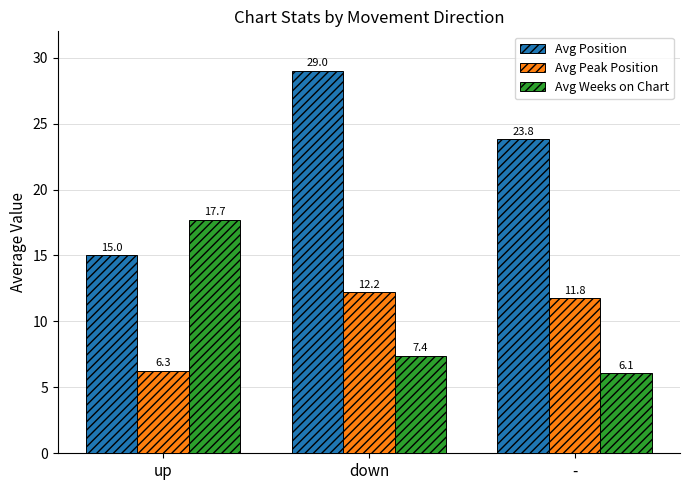

Which series changed the most between down and -?

Avg Position